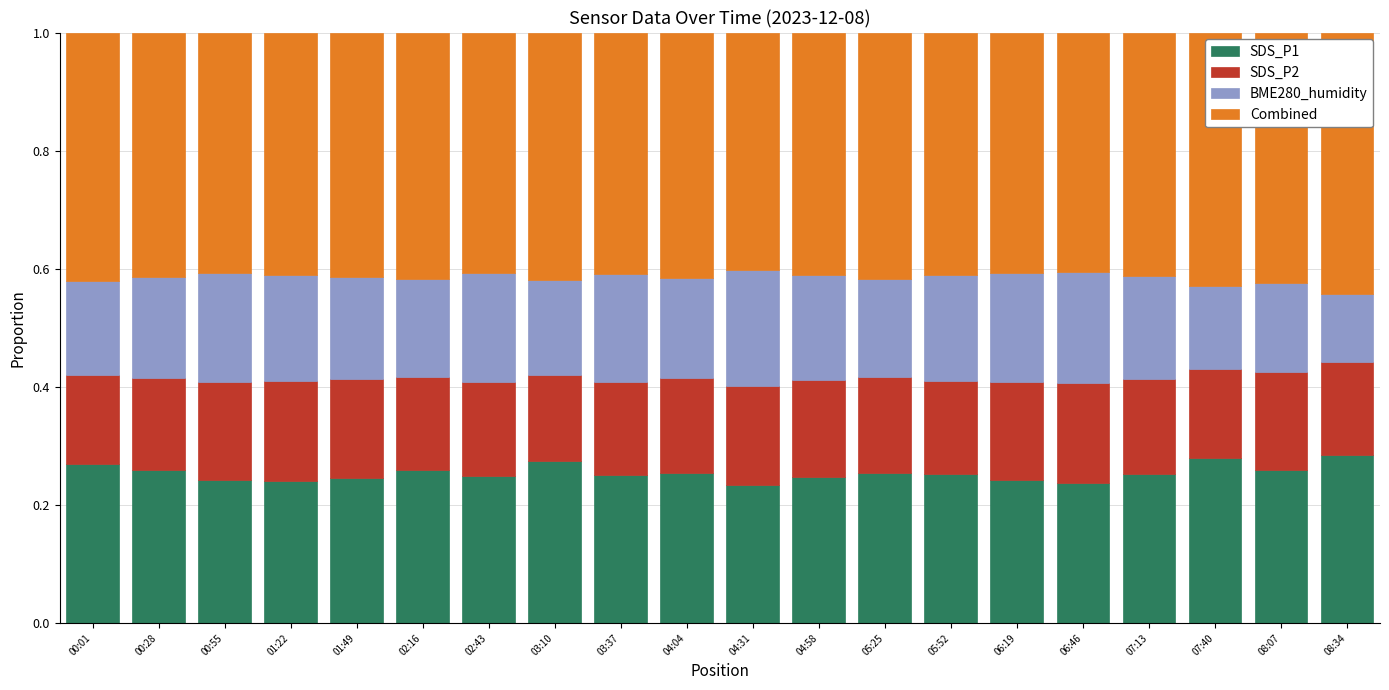

True or false: SDS_P1 has a value of 0.2 at 01:49.

True